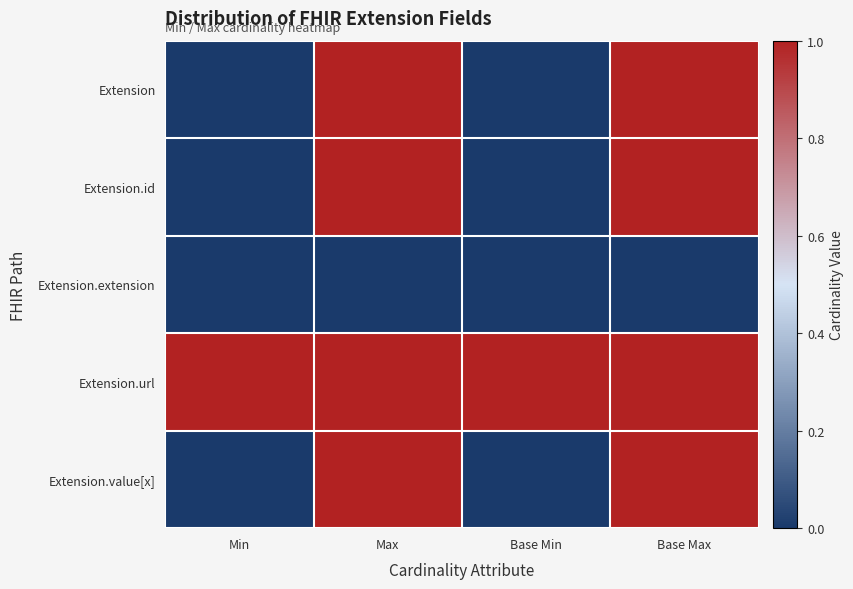

Which category has the highest value across all series?

Max